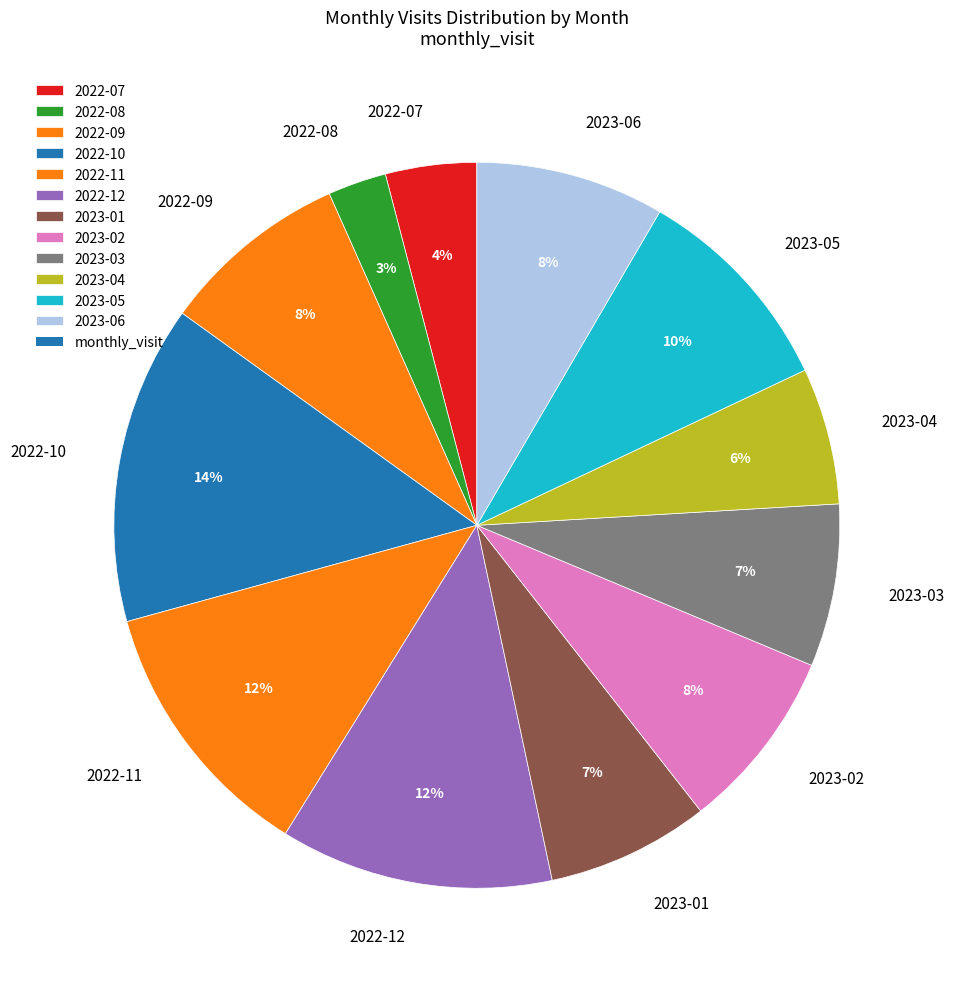

How many segments does this pie chart have?

12